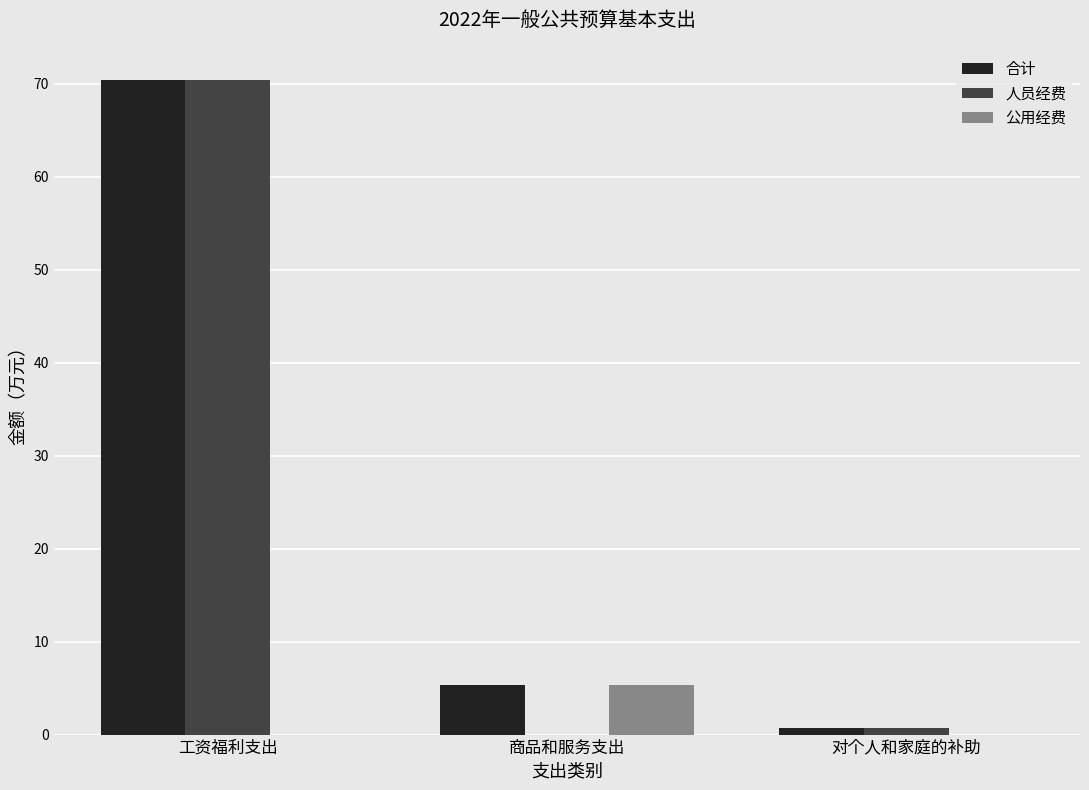

What is the sum of the 公用经费 values at 对个人和家庭的补助 and 商品和服务支出?

5.3